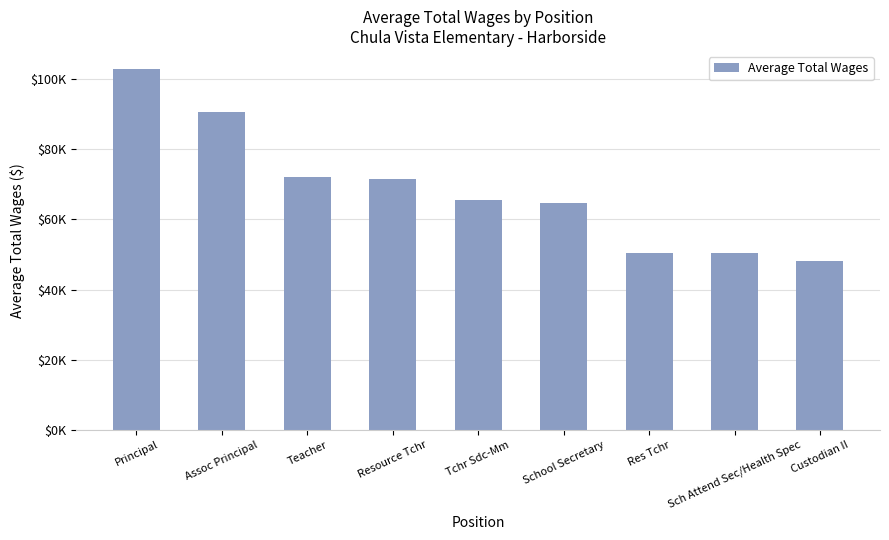

Are the bars horizontal?

No